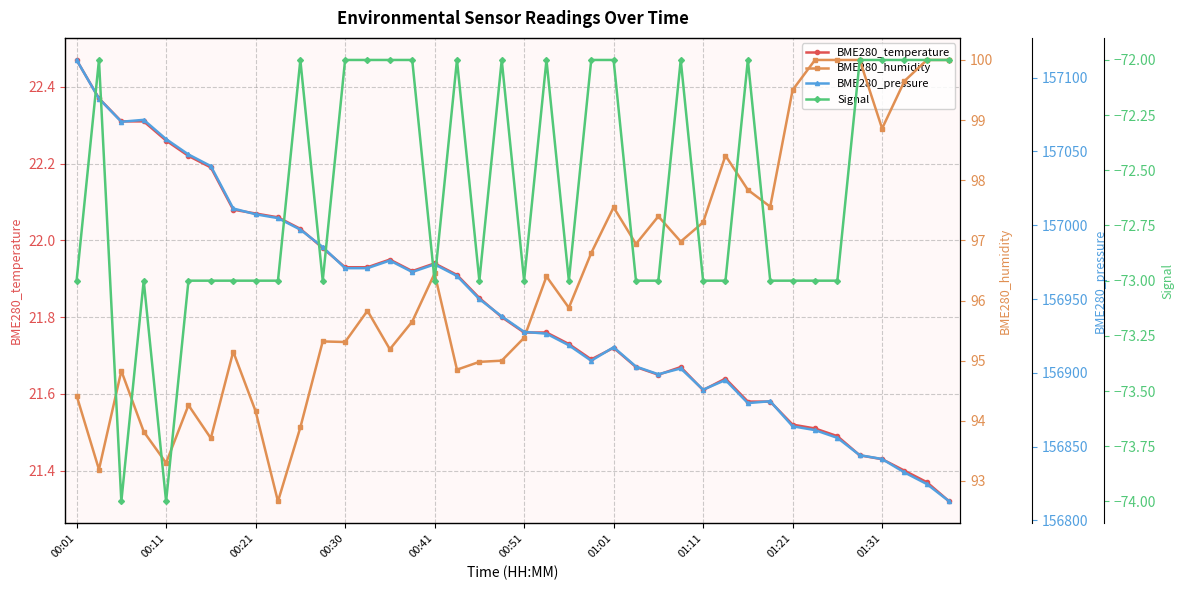

True or false: BME280_temperature has a value of 36.8 at 00:11.

False